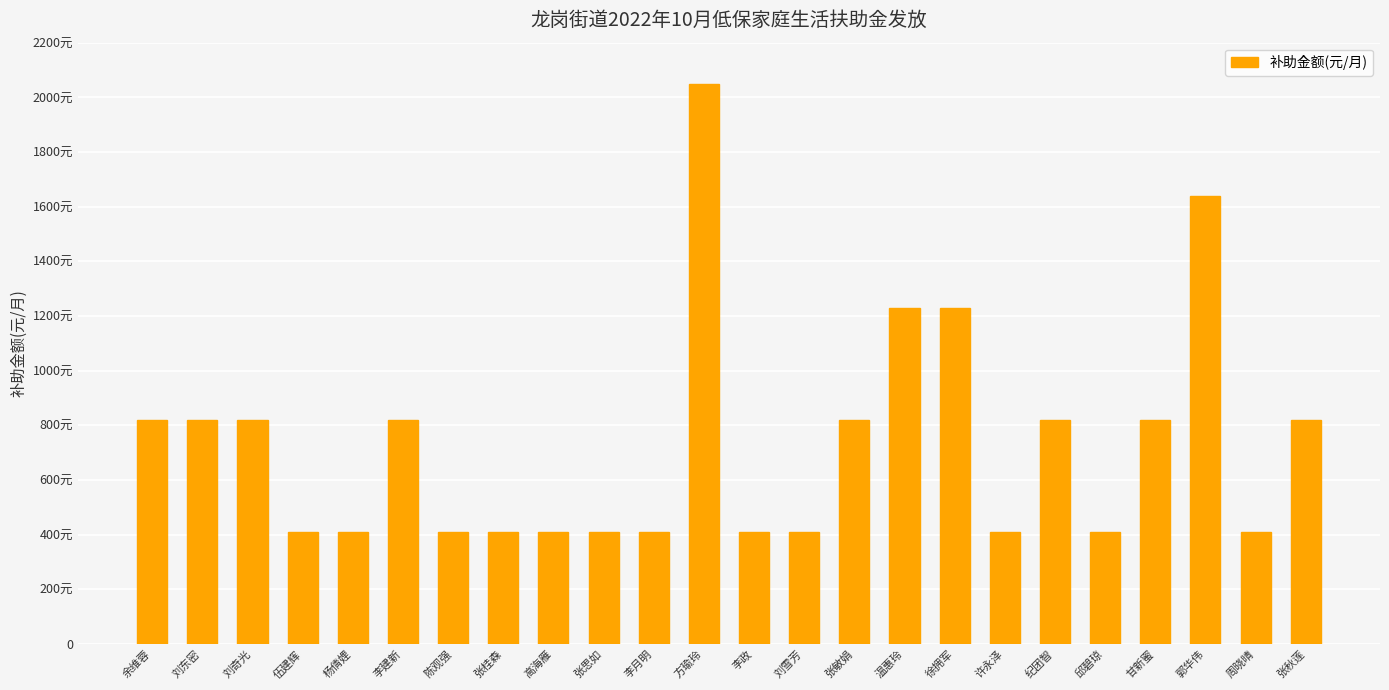

Are the bars horizontal?

No